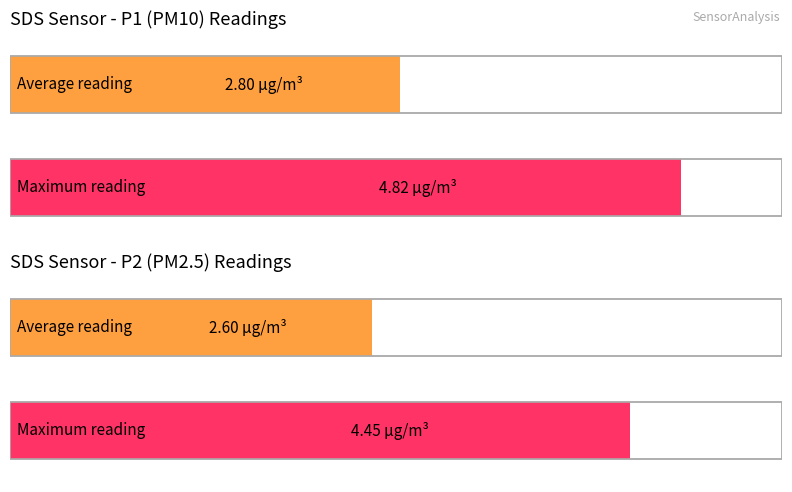

Rank the series by their average value, from lowest to highest.

SDS_P2, SDS_P1